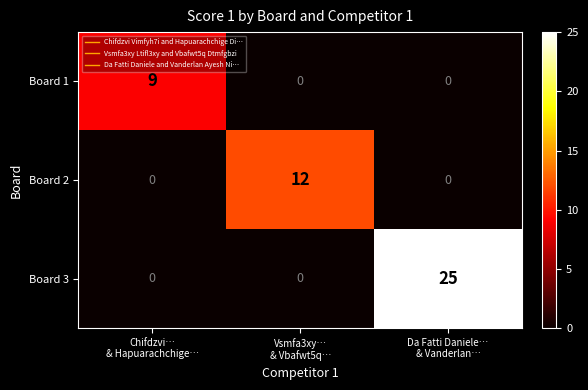

Which series has the widest spread of values?

Board 3